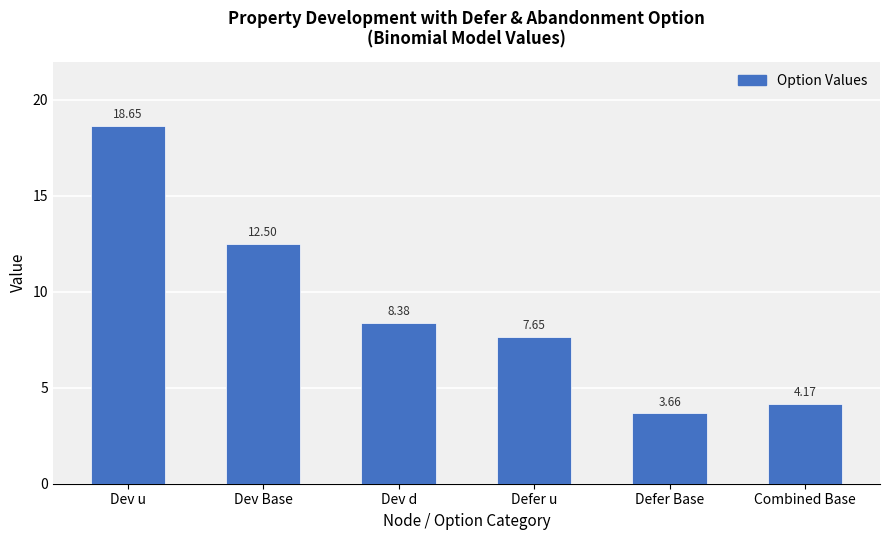

Does the chart contain any negative values?

No